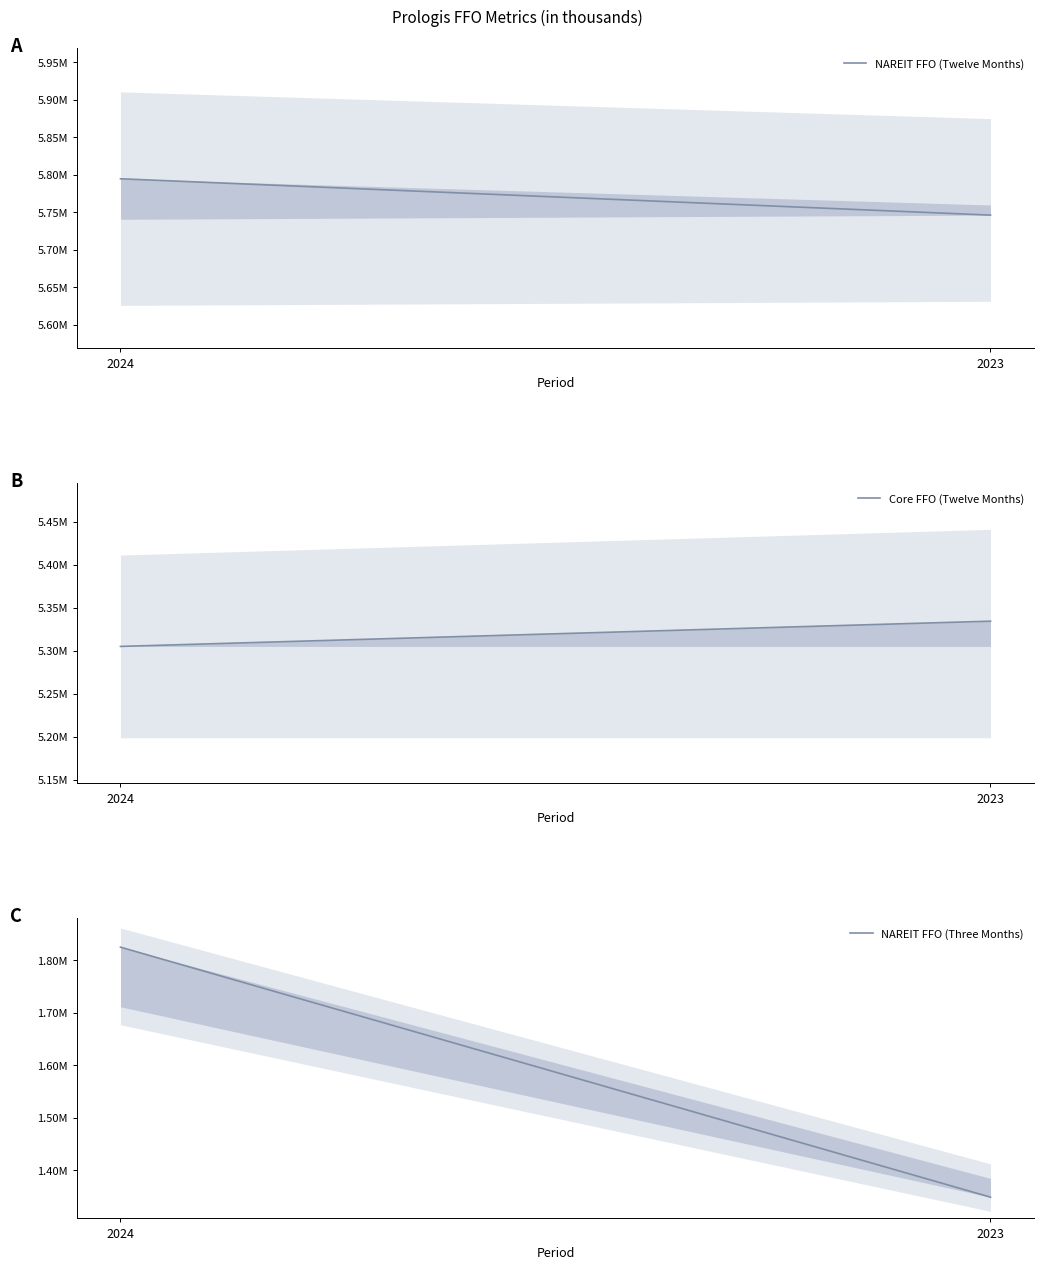

Rank the series by their maximum value, from lowest to highest.

NAREIT FFO (Three Months), Core FFO (Twelve Months), NAREIT FFO (Twelve Months)